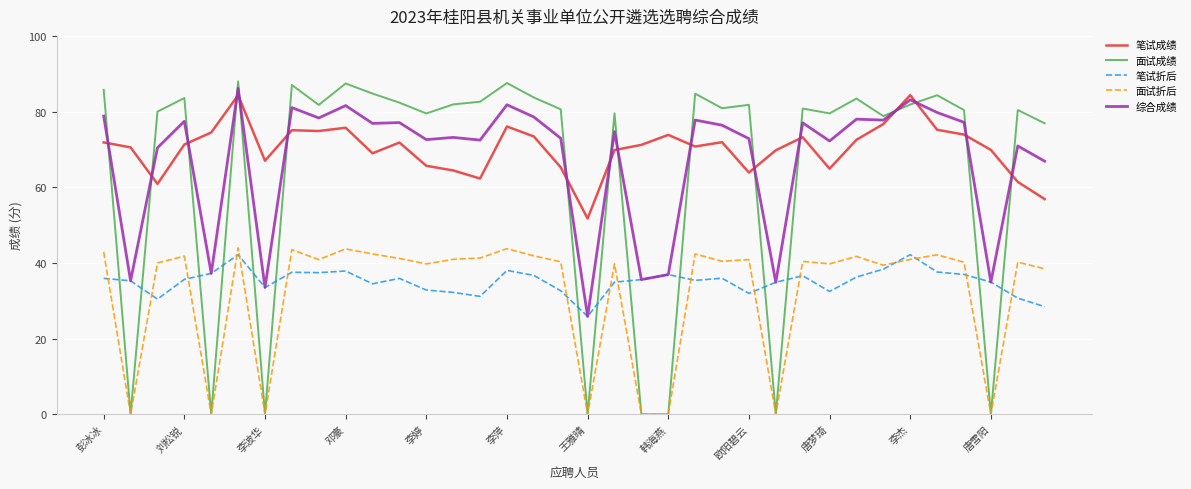

What is the highest value of the 面试折后 series?

44.0